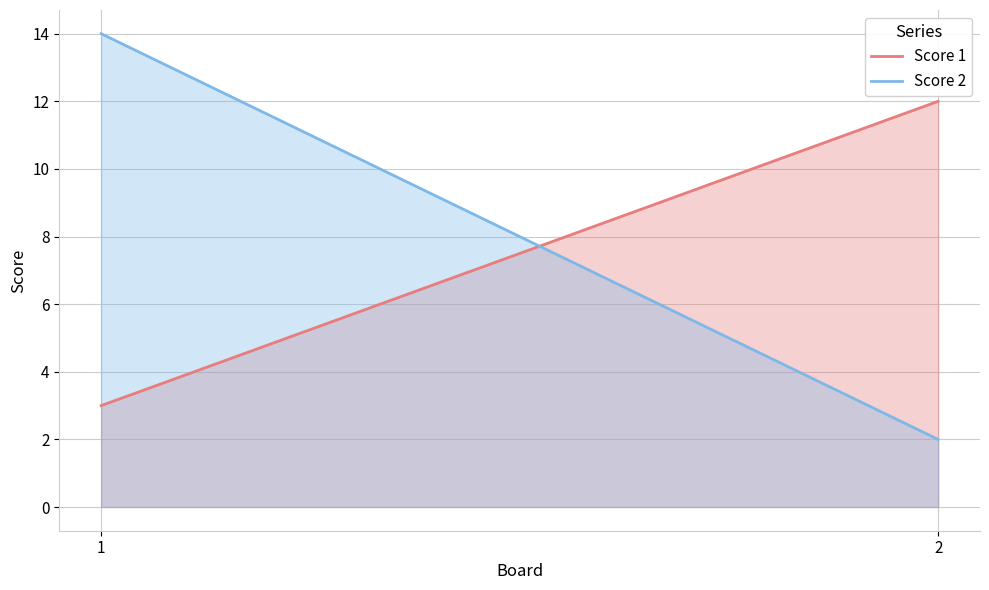

How many categories are shown in the chart?

2